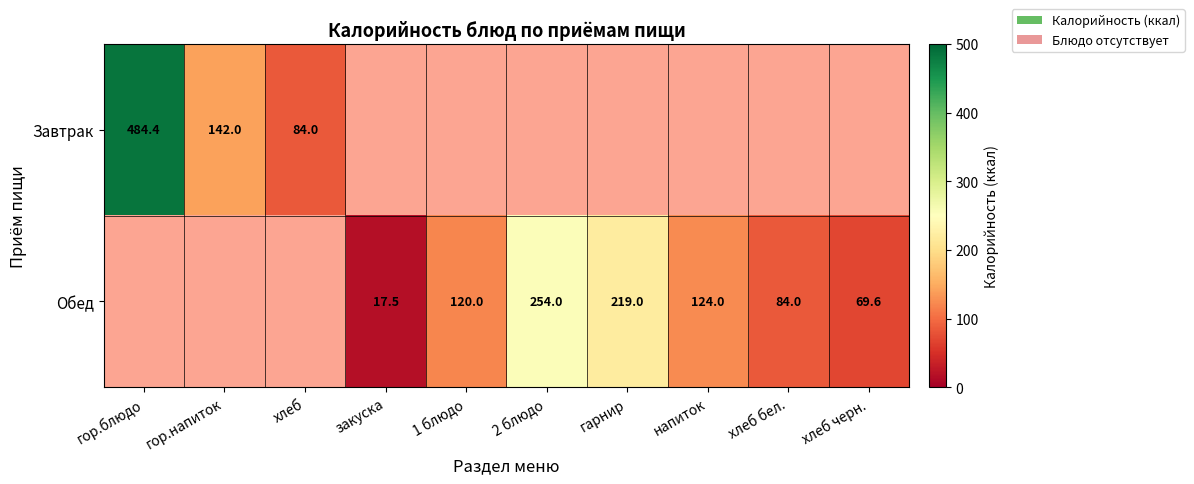

How many values in Обед are above zero?

3